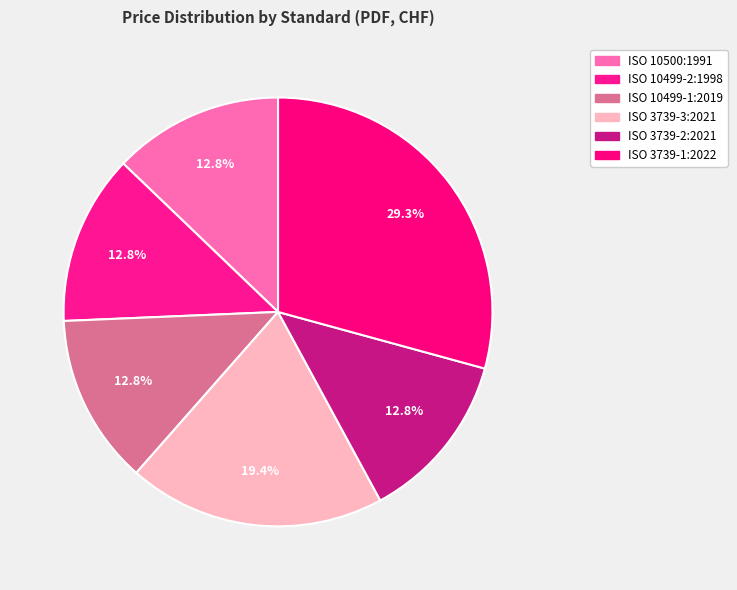

How much of the chart is everything except ISO 3739-1:2022?

70.7%